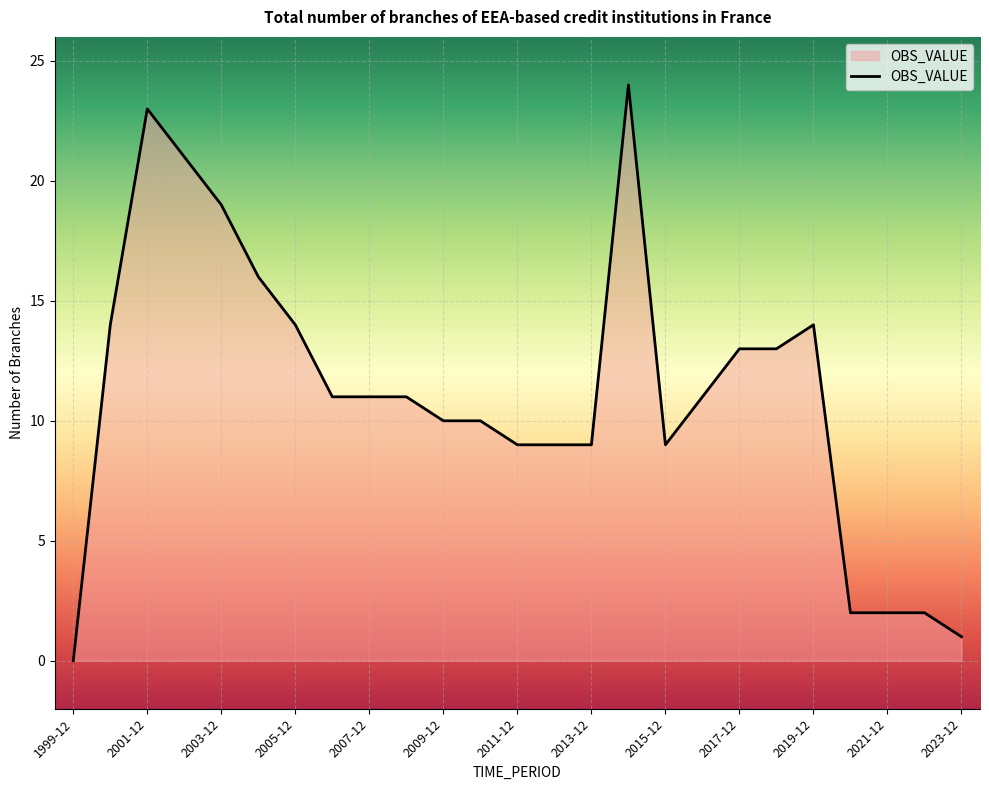

What is the maximum value shown in the chart?

24